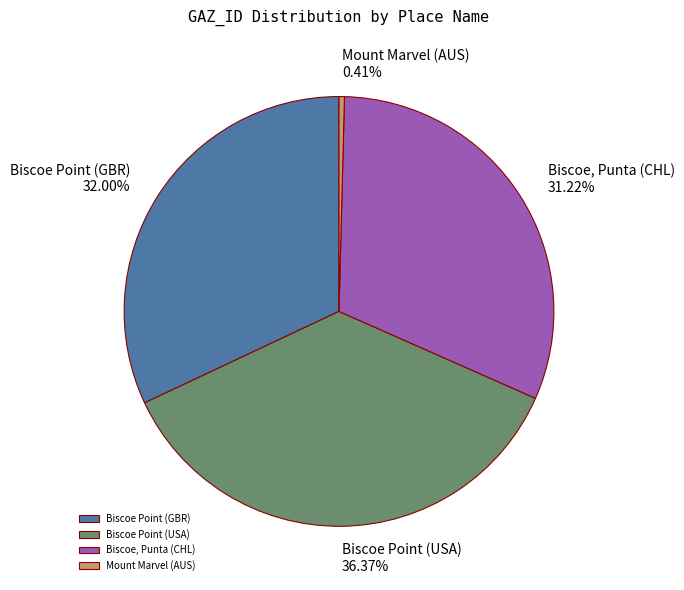

True or false: Biscoe Point (USA) accounts for 36% of the total.

True